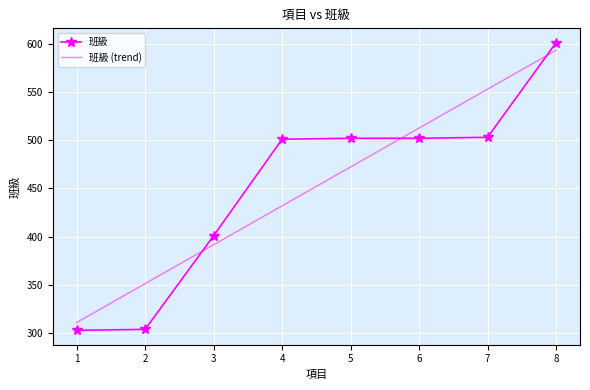

List the labels in order of 班級 (trend) value, largest first.

8, 7, 6, 5, 4, 3, 2, 1